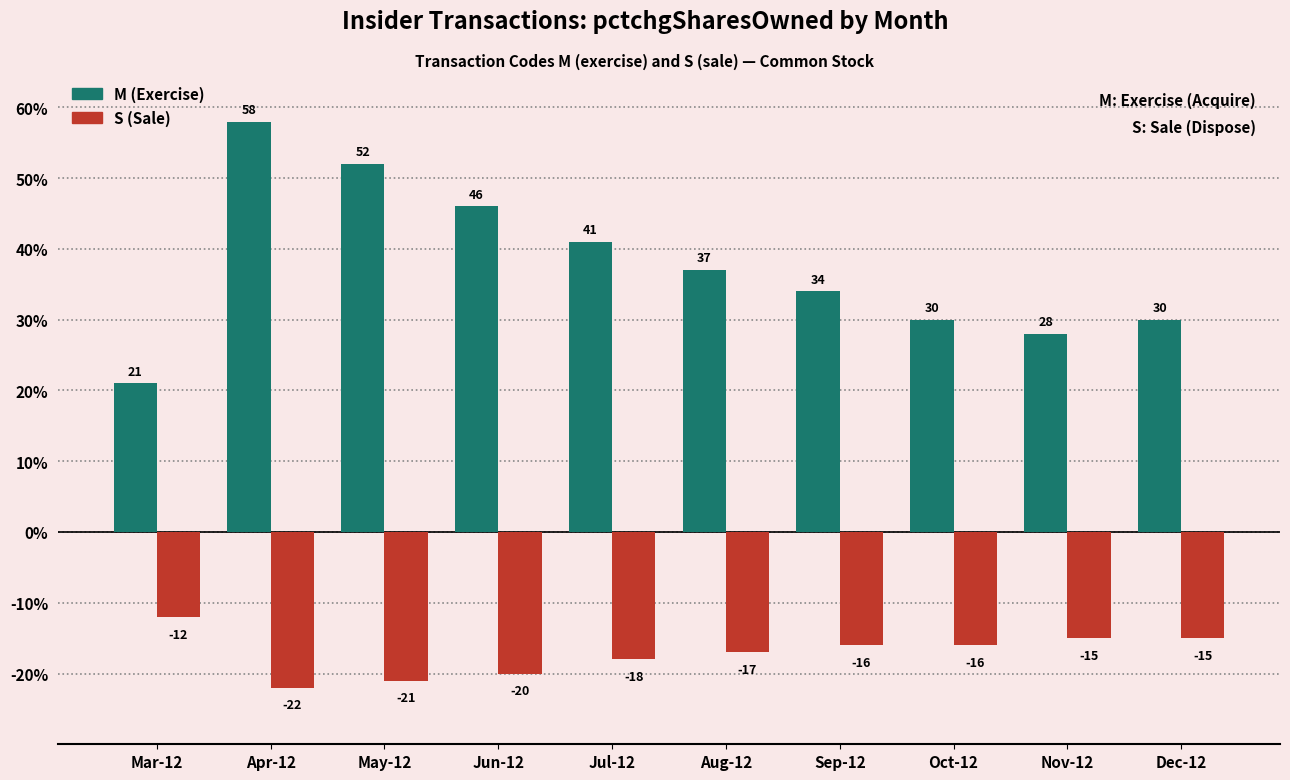

Reading right to left, what are all the values shown in this chart?

M (Exercise): Dec-12=30	Nov-12=28	Oct-12=30	Sep-12=34	Aug-12=37	Jul-12=41	Jun-12=46	May-12=52	Apr-12=58	Mar-12=21
S (Sale): Dec-12=-15	Nov-12=-15	Oct-12=-16	Sep-12=-16	Aug-12=-17	Jul-12=-18	Jun-12=-20	May-12=-21	Apr-12=-22	Mar-12=-12